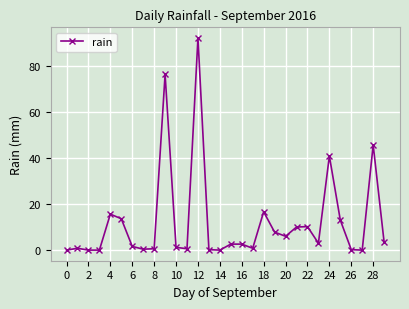

What is the value of the 22nd point from the left?

10.0